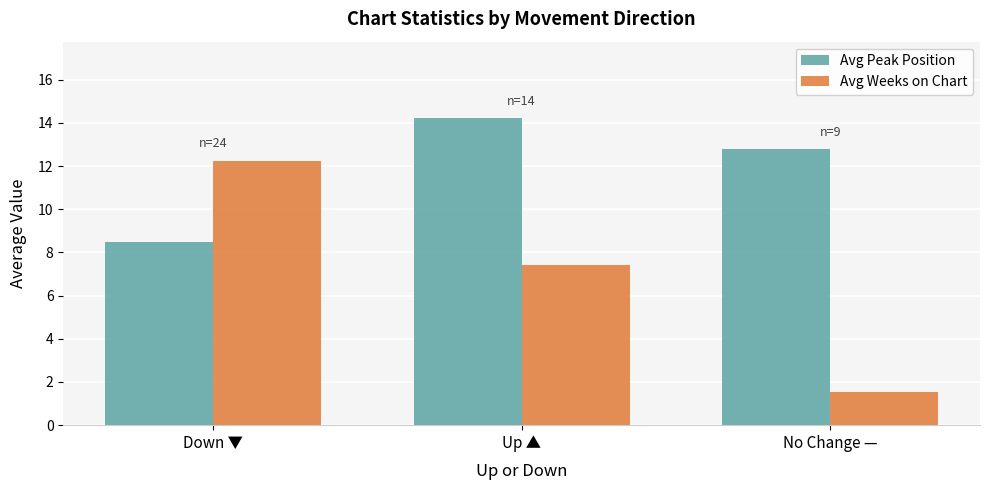

Which category has the highest value in the Avg Weeks on Chart series?

Down ▼